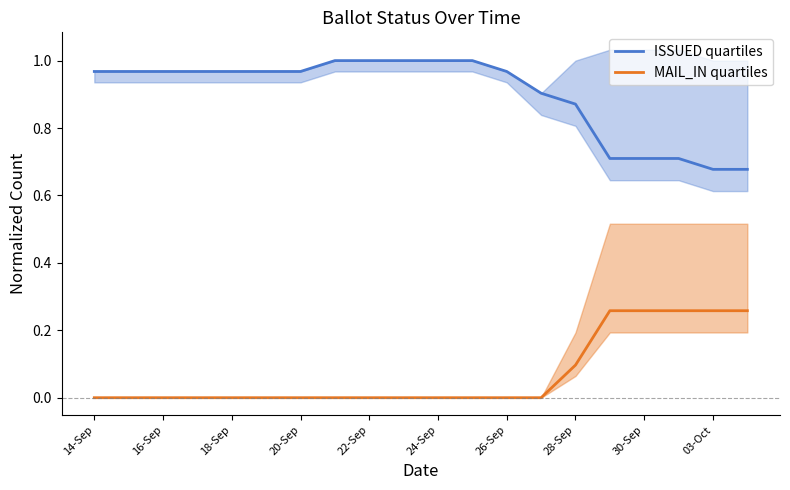

Does the chart display data point markers on the line(s)?

No